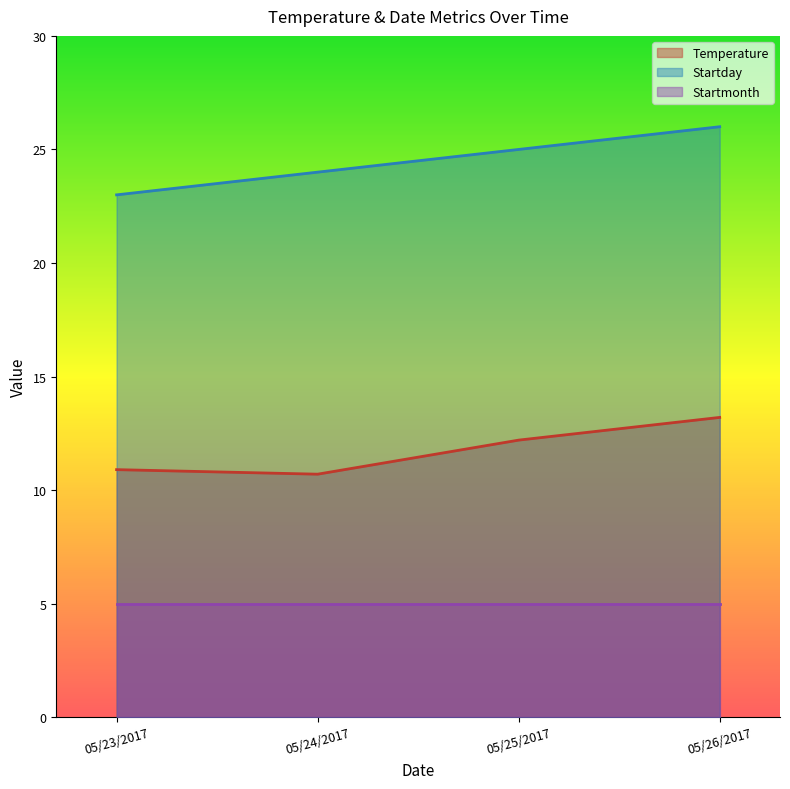

What is the spread (max minus min) of values at 05/24/2017?

19.0